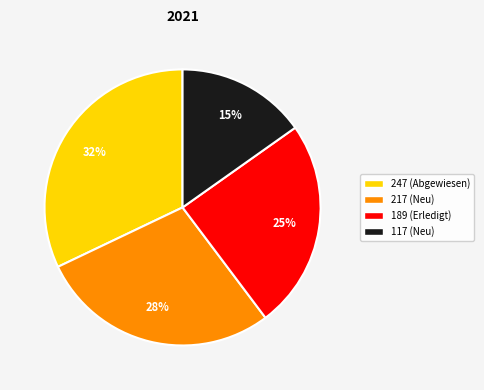

To the nearest percent, what portion does 189 represent?

25%